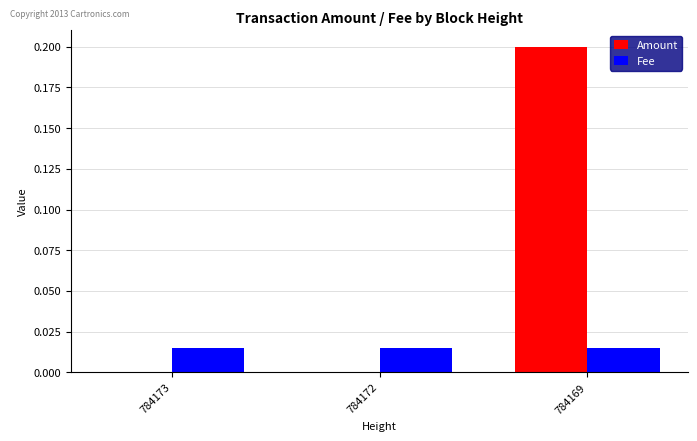

Which series changed the most between 784173 and 784169?

Amount